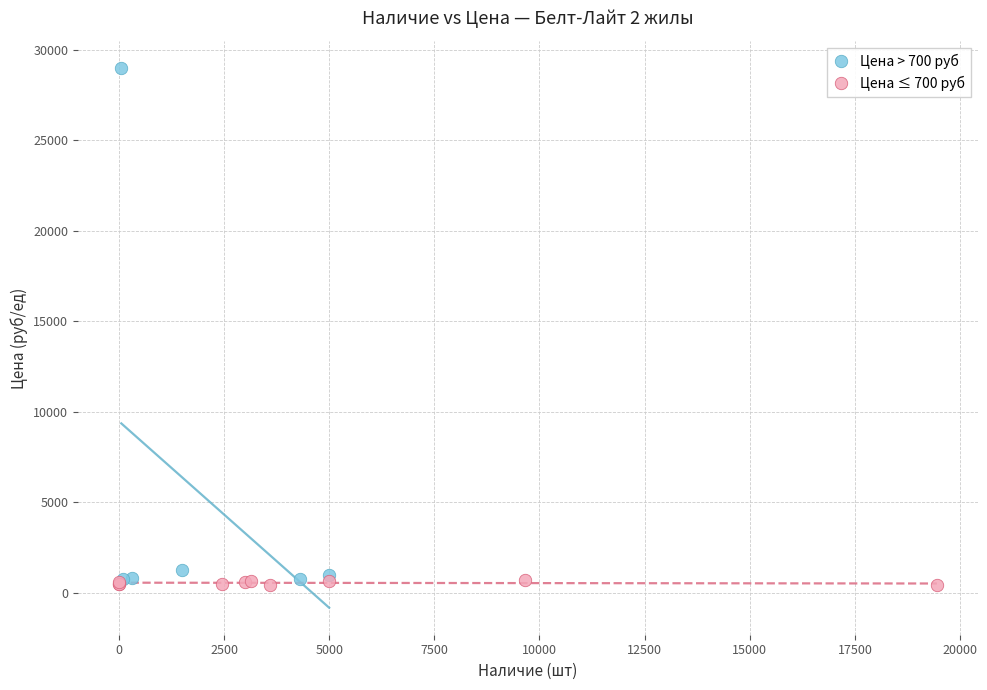

Which series contains the highest Y value?

Цена > 700 руб